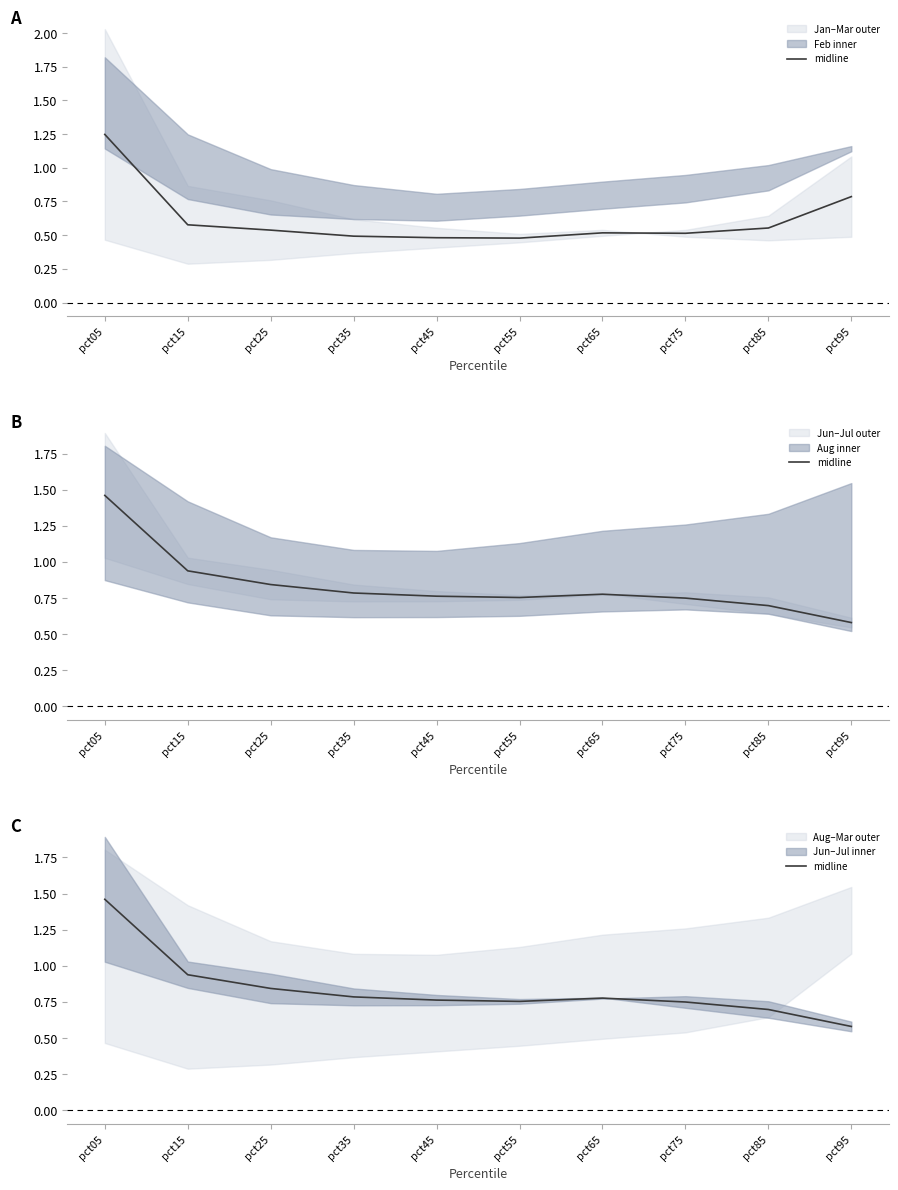

What is the average value?

0.8